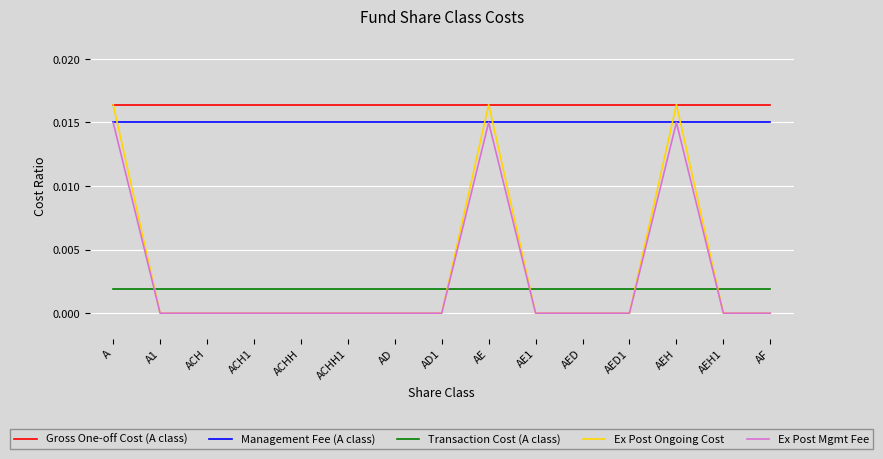

What position from the right is A1?

14